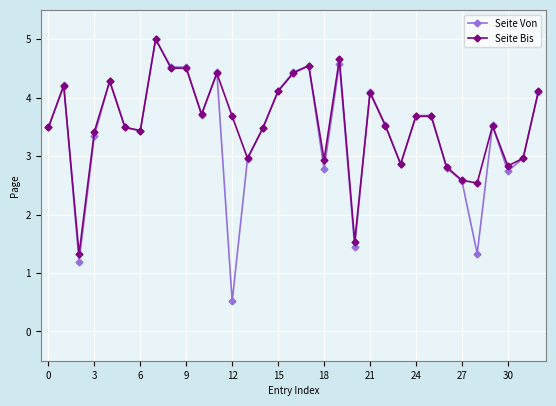

Which series has the largest range (max minus min)?

Seite Von